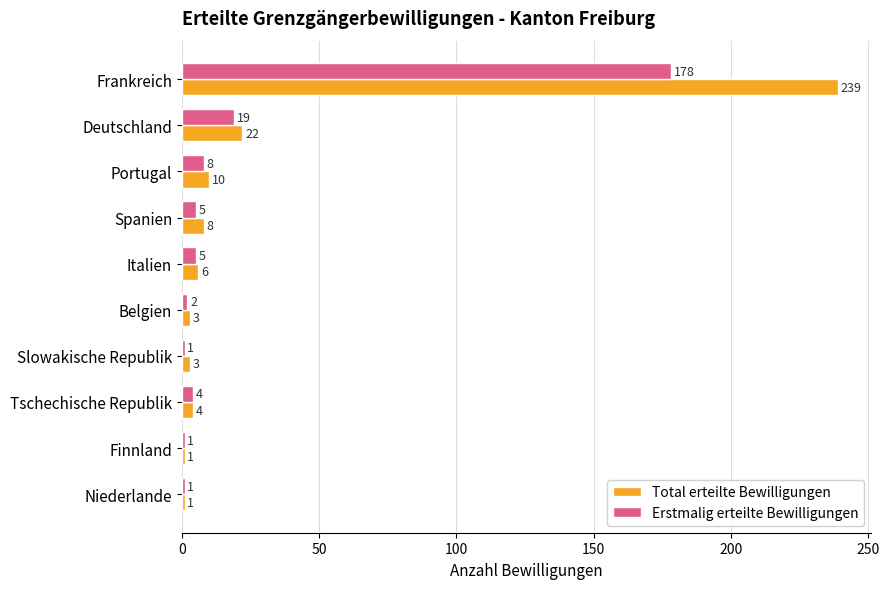

What is the difference between the maximum and minimum values in the Erstmalig erteilte Bewilligungen series?

177